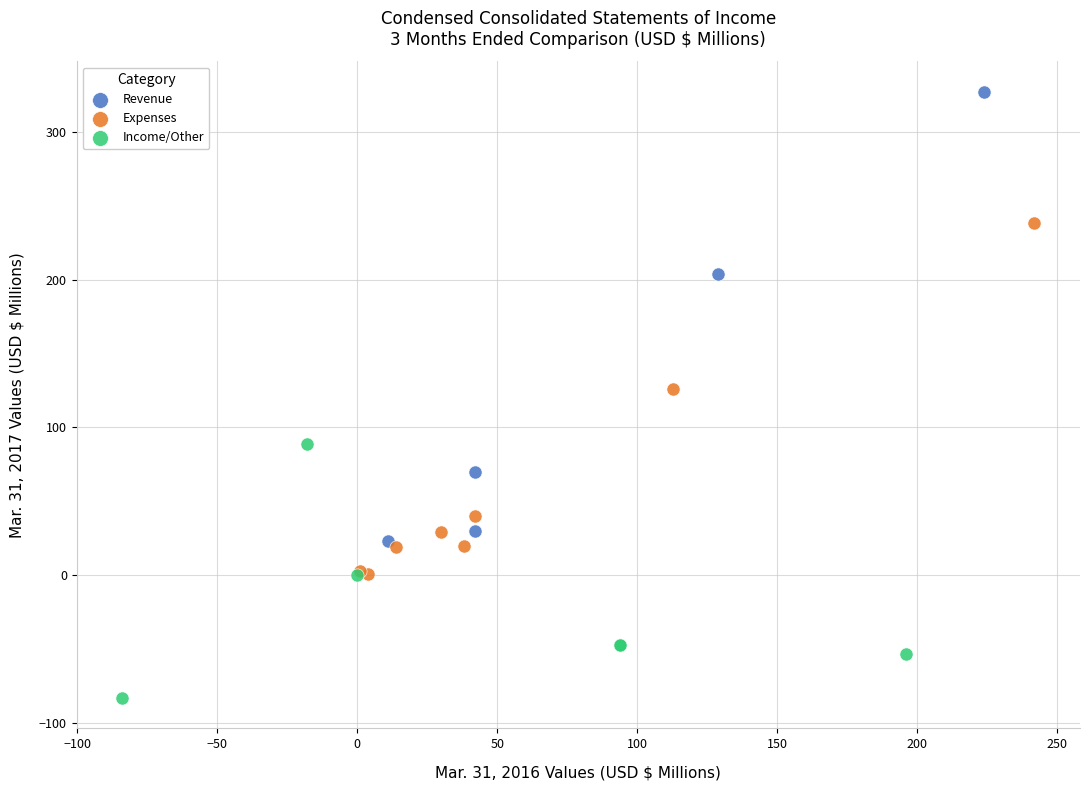

Which series reaches the maximum Y coordinate?

Revenue